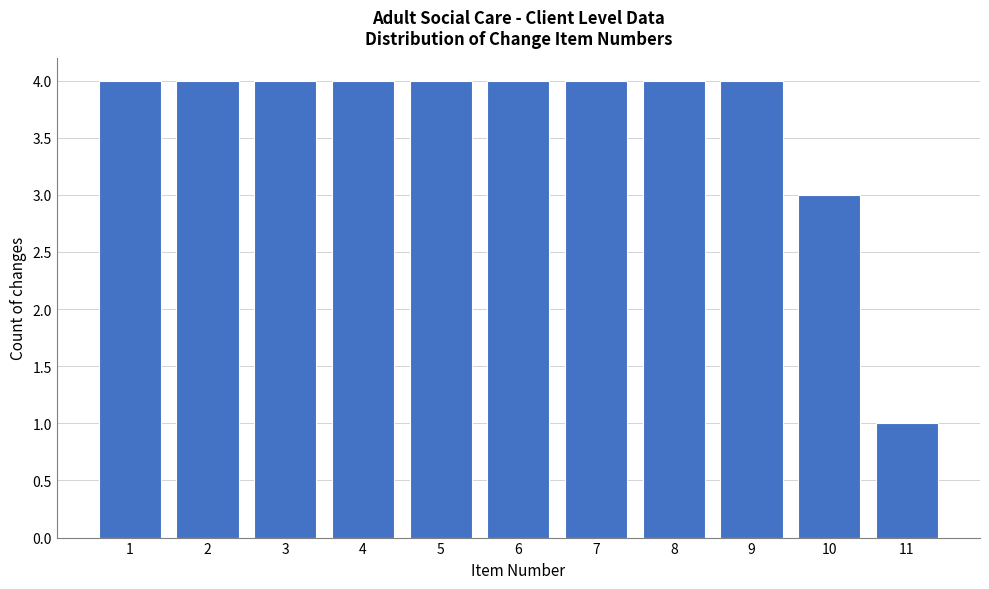

Reading left to right, list every bar in this chart as the range it spans on the x-axis followed by its height. The values are not printed on the chart, so give them approximately, as read against the axis.

0.5 to 1.5: 4
1.5 to 2.5: 4
2.5 to 3.5: 4
3.5 to 4.5: 4
4.5 to 5.5: 4
5.5 to 6.5: 4
6.5 to 7.5: 4
7.5 to 8.5: 4
8.5 to 9.5: 4
9.5 to 10.5: 3
10.5 to 11.5: 1